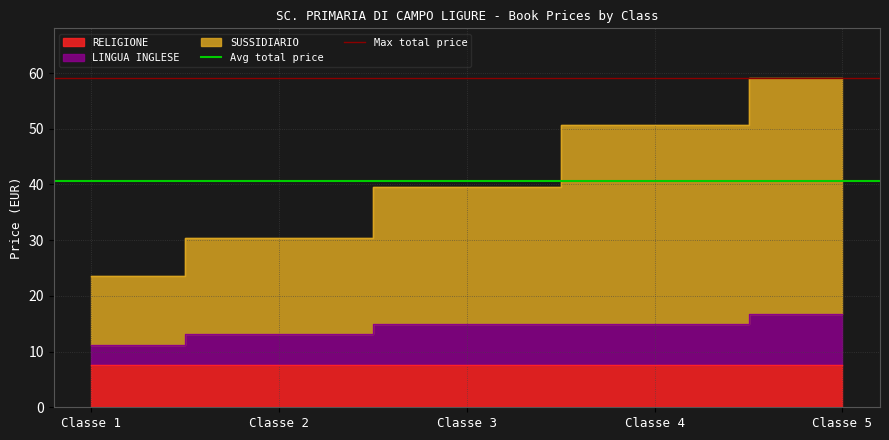

Is it true that Avg total price equals 40.6 at Classe 2?

True